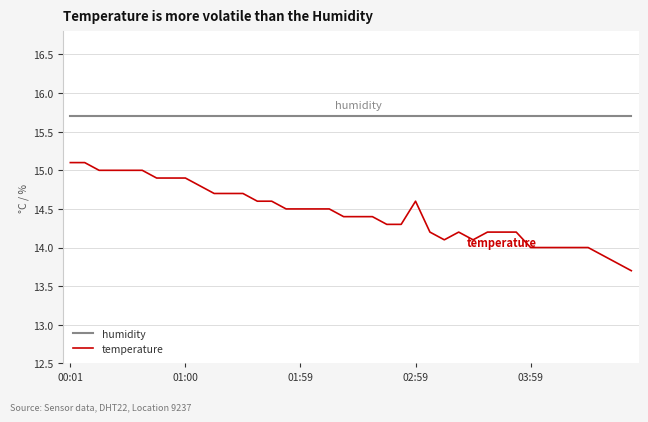

Which series has the largest total across all categories?

humidity